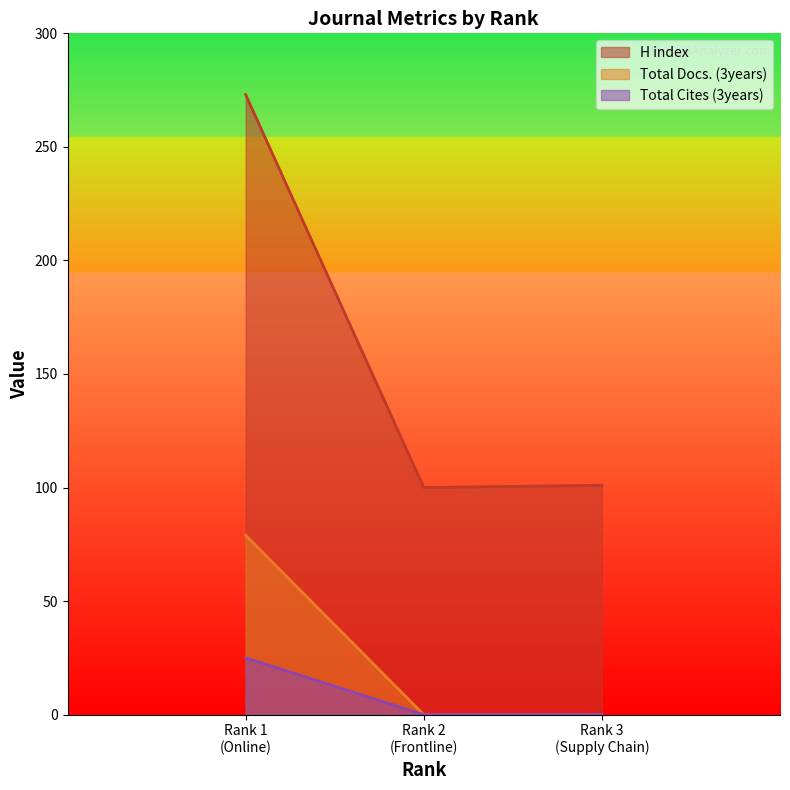

What is the highest value of the Total Cites (3years) series?

25